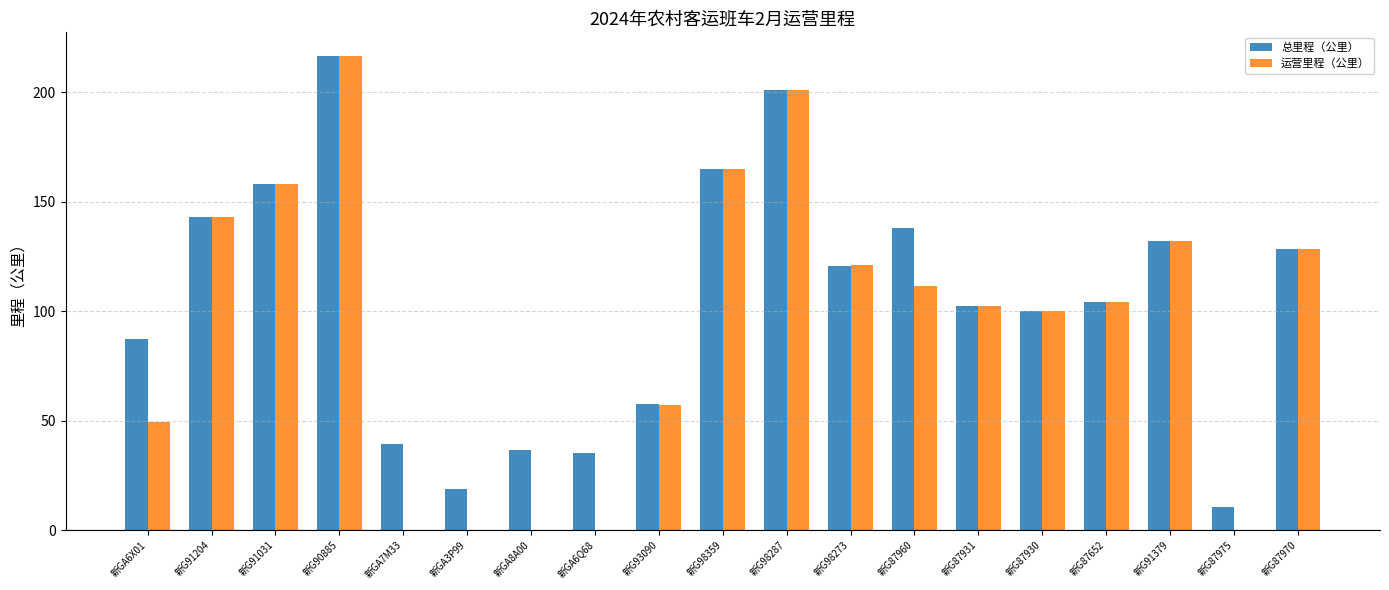

Reading right to left, list all the values displayed in this chart.

总里程（公里）: 128.4	10.4	132.2	104.4	99.9	102.3	138.0	120.5	201.0	165.0	57.6	35.1	36.7	18.6	39.3	216.6	158.1	143.1	87.4
运营里程（公里）: 128.4	0.0	132.2	104.4	99.9	102.3	111.7	121.1	201.0	165.0	57.4	0.0	0.0	0.0	0.0	216.6	158.2	143.1	49.5